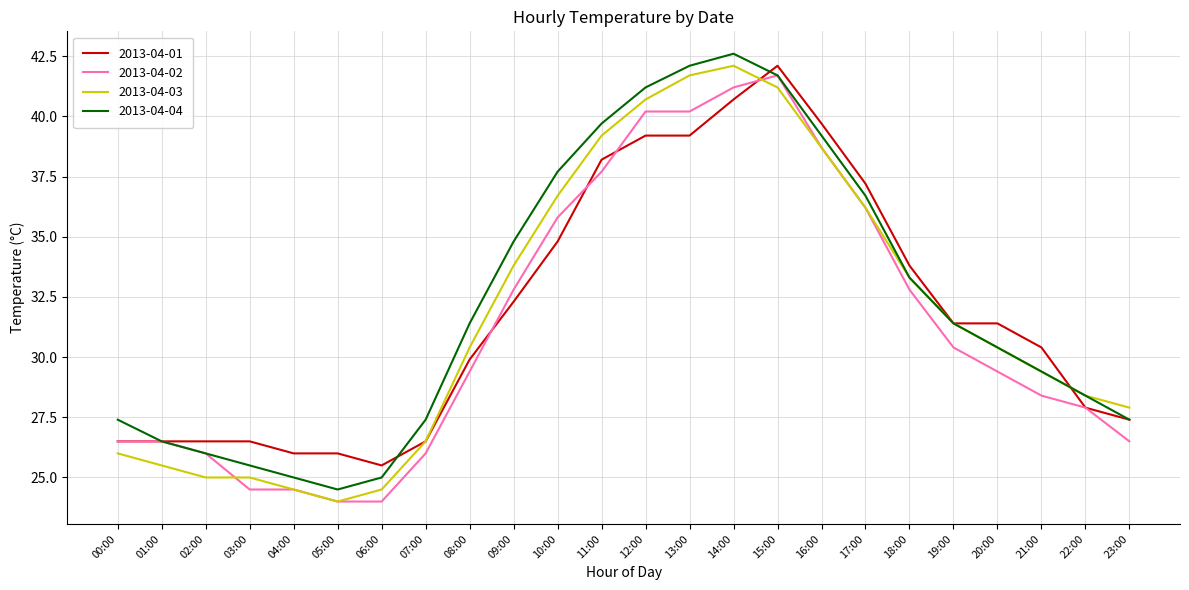

Is it true that 2013-04-01 equals 26.0 at 05:00?

True